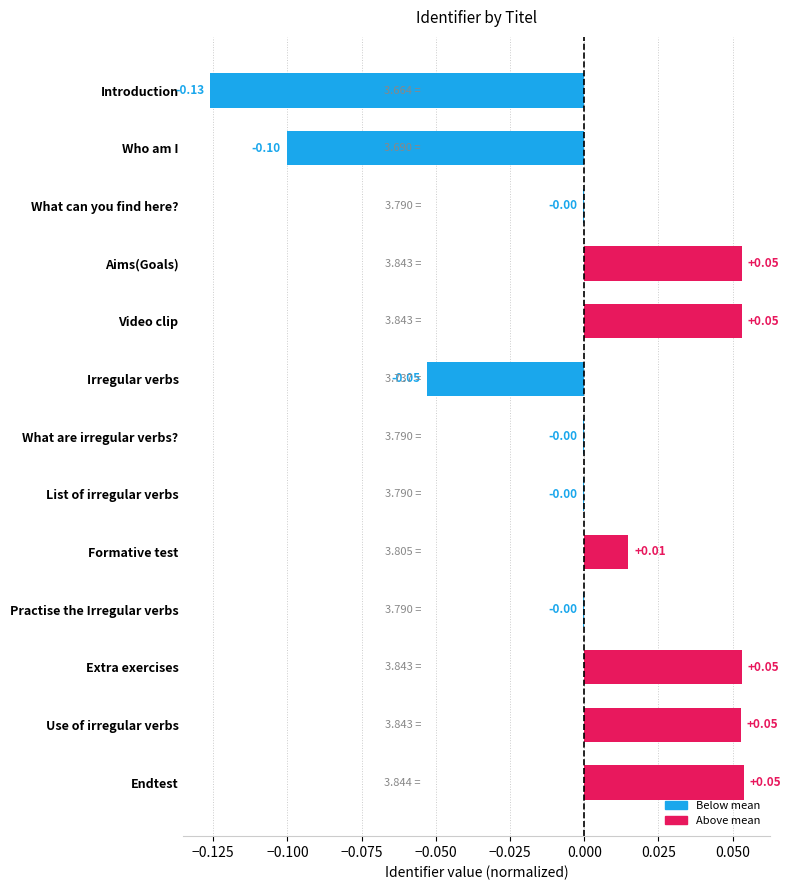

Which has a higher value, Practise the Irregular verbs or Endtest?

Endtest